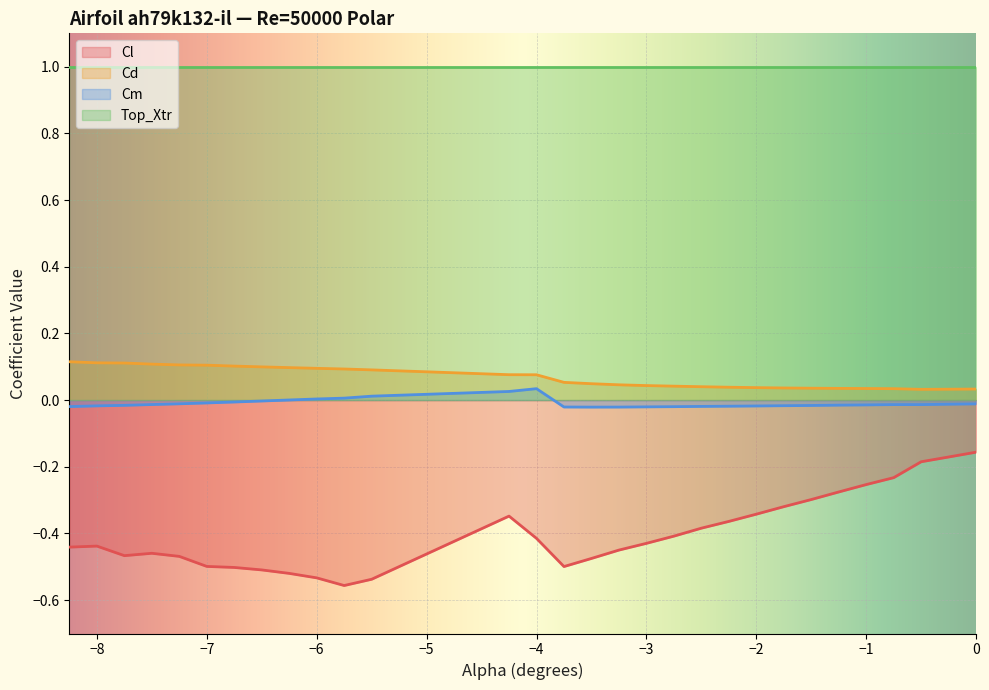

At which label does Cd reach its peak?

-8.25